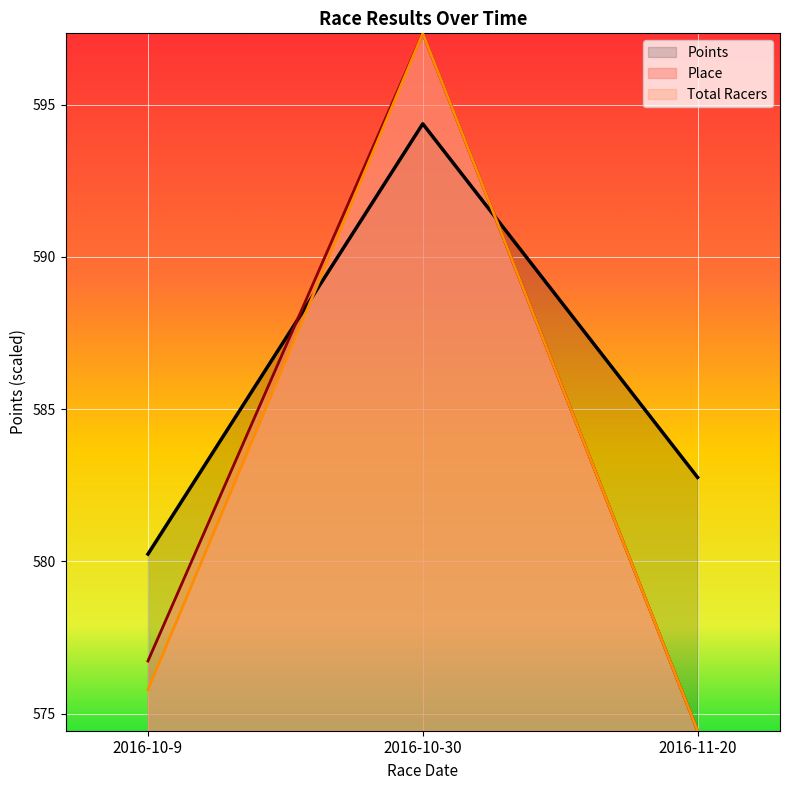

How many lines are shown in the chart?

3